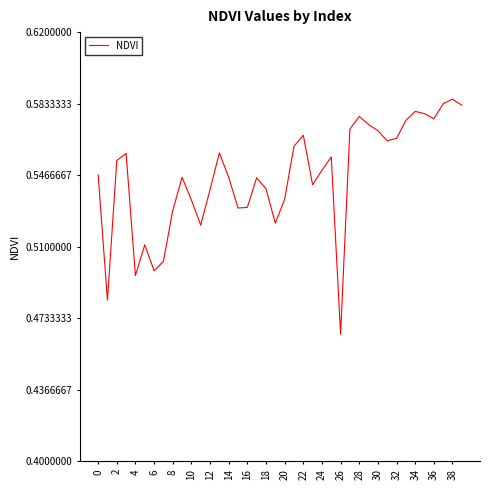

What is the smallest value displayed?

0.5